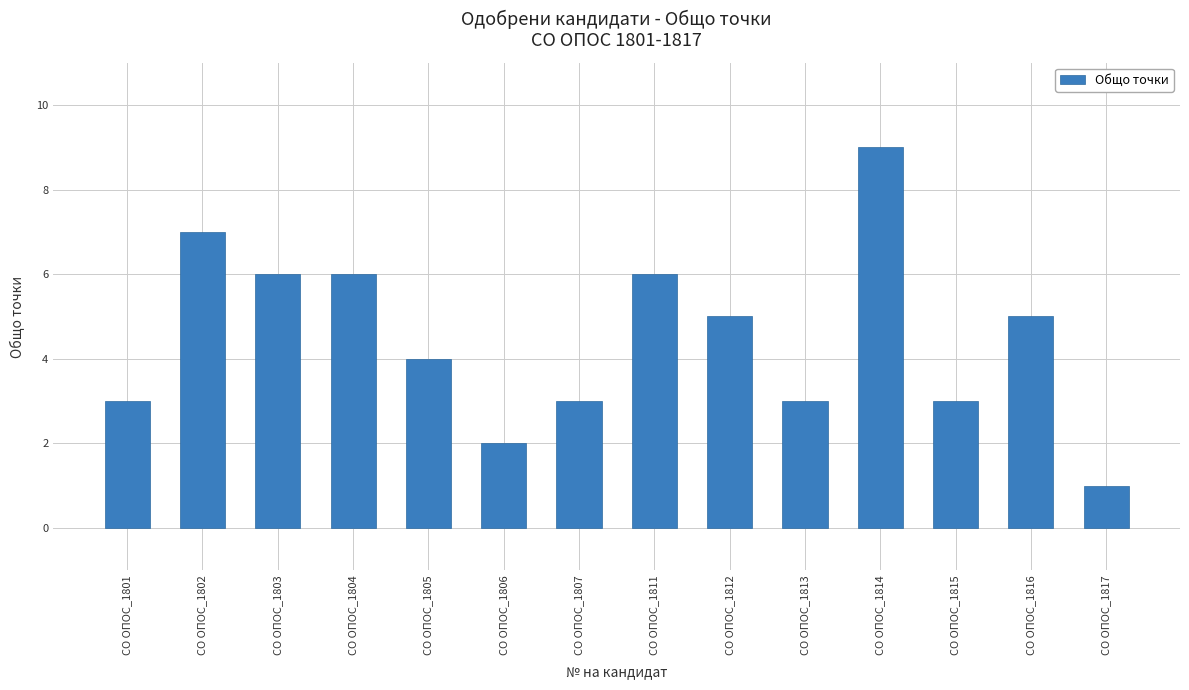

What is the sum of all values?

63